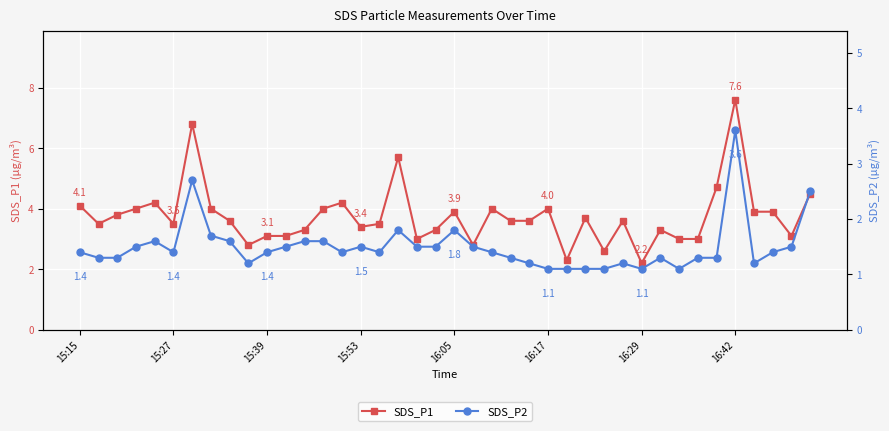

Reading right to left, list all the values displayed in this chart.

SDS_P1: 4.5	3.1	3.9	3.9	7.6	4.7	3.0	3.0	3.3	2.2	3.6	2.6	3.7	2.3	4.0	3.6	3.6	4.0	2.8	3.9	3.3	3.0	5.7	3.5	3.4	4.2	4.0	3.3	3.1	3.1	2.8	3.6	4.0	6.8	3.5	4.2	4.0	3.8	3.5	4.1
SDS_P2: 2.5	1.5	1.4	1.2	3.6	1.3	1.3	1.1	1.3	1.1	1.2	1.1	1.1	1.1	1.1	1.2	1.3	1.4	1.5	1.8	1.5	1.5	1.8	1.4	1.5	1.4	1.6	1.6	1.5	1.4	1.2	1.6	1.7	2.7	1.4	1.6	1.5	1.3	1.3	1.4